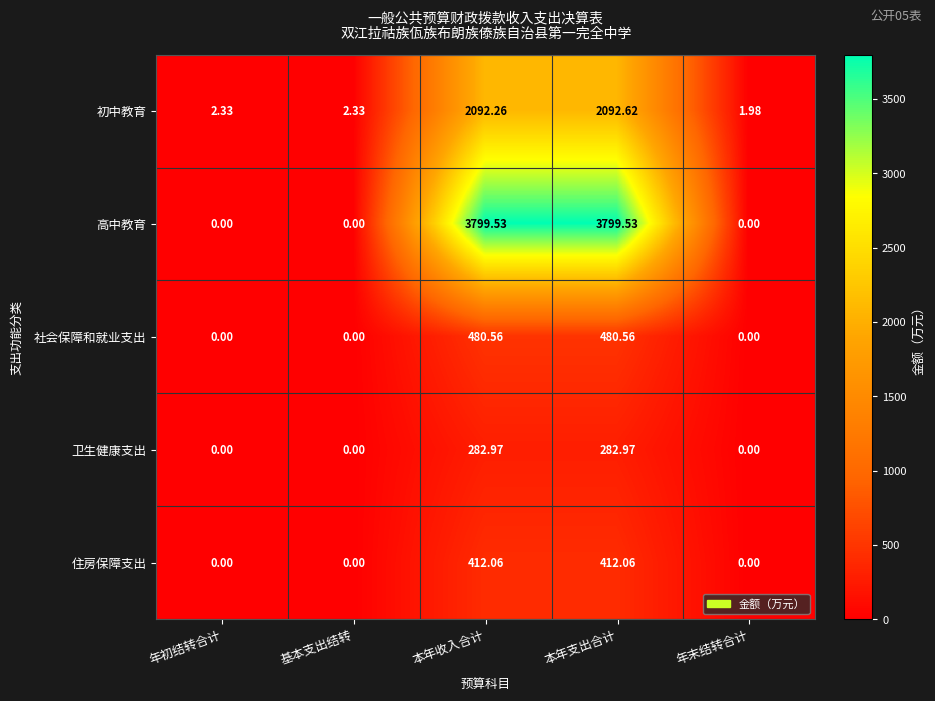

List the series in order of their peak value, highest first.

高中教育, 初中教育, 社会保障和就业支出, 住房保障支出, 卫生健康支出